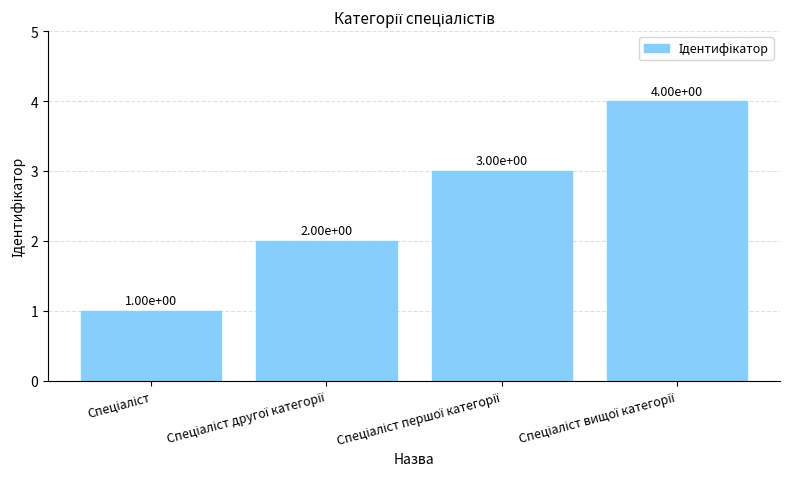

What is the maximum value shown in the chart?

4